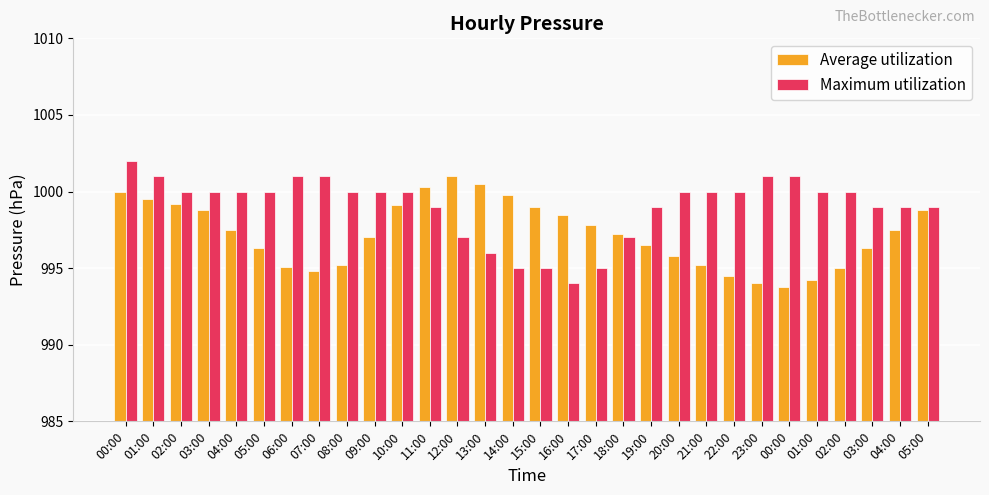

Reading right to left, extract all data points from this chart.

Average utilization: 05:00=998.8	04:00=997.5	03:00=996.3	02:00=995.0	01:00=994.2	00:00=993.8	23:00=994.0	22:00=994.5	21:00=995.2	20:00=995.8	19:00=996.5	18:00=997.2	17:00=997.8	16:00=998.5	15:00=999.0	14:00=999.8	13:00=1000.5	12:00=1001.0	11:00=1000.3	10:00=999.1	09:00=997.0	08:00=995.2	07:00=994.8	06:00=995.1	05:00=996.3	04:00=997.5	03:00=998.8	02:00=999.2	01:00=999.5	00:00=1000.0
Maximum utilization: 05:00=999.0	04:00=999.0	03:00=999.0	02:00=1000.0	01:00=1000.0	00:00=1001.0	23:00=1001.0	22:00=1000.0	21:00=1000.0	20:00=1000.0	19:00=999.0	18:00=997.0	17:00=995.0	16:00=994.0	15:00=995.0	14:00=995.0	13:00=996.0	12:00=997.0	11:00=999.0	10:00=1000.0	09:00=1000.0	08:00=1000.0	07:00=1001.0	06:00=1001.0	05:00=1000.0	04:00=1000.0	03:00=1000.0	02:00=1000.0	01:00=1001.0	00:00=1002.0